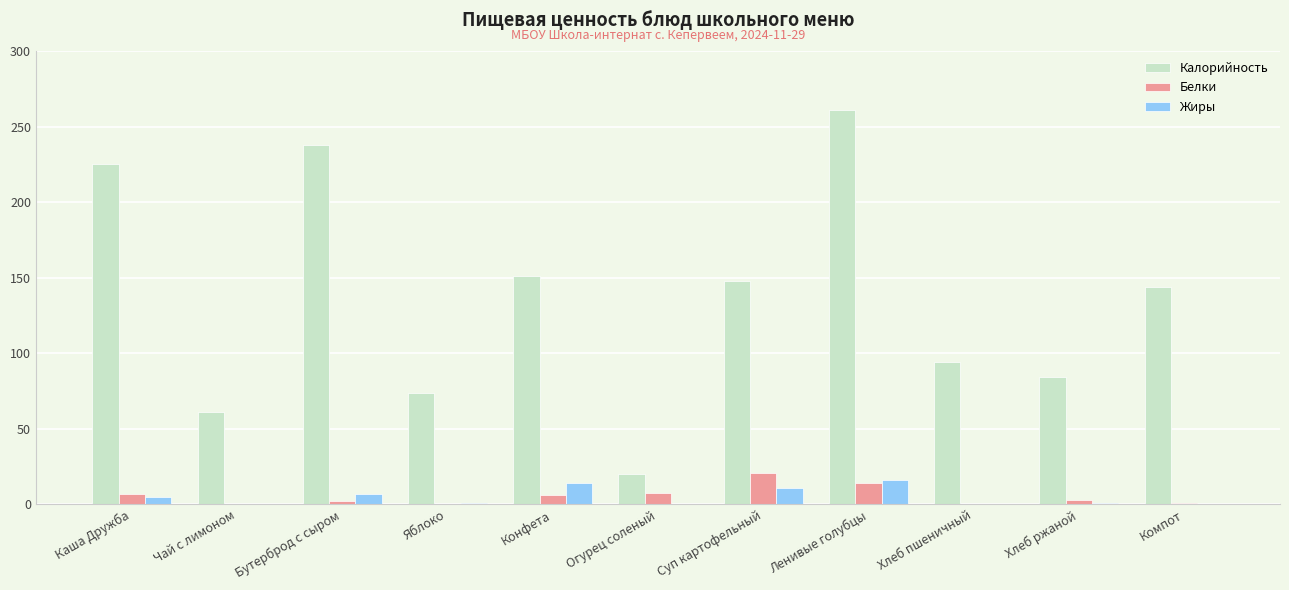

What is the maximum value shown in the chart?

261.0